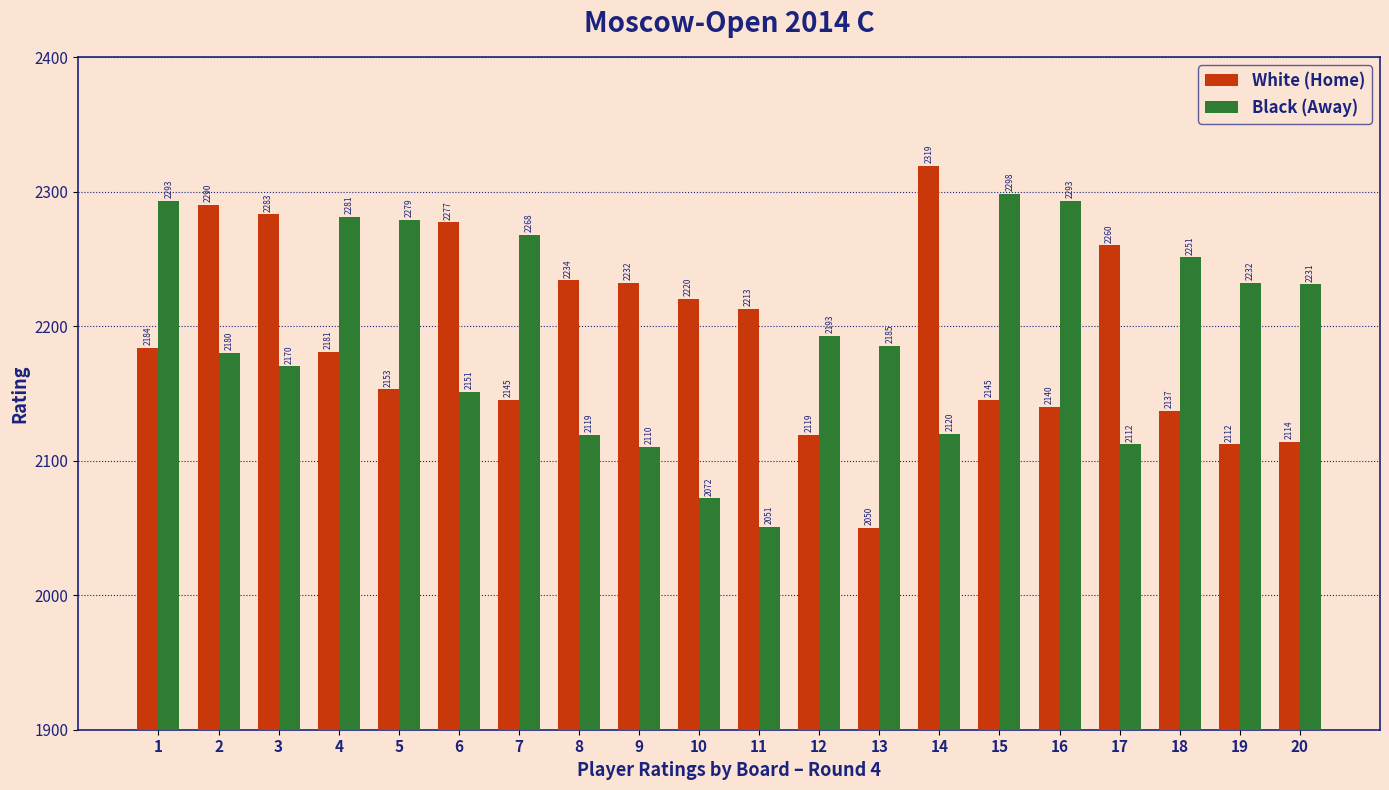

What is the difference between the highest and lowest values at 8?

115